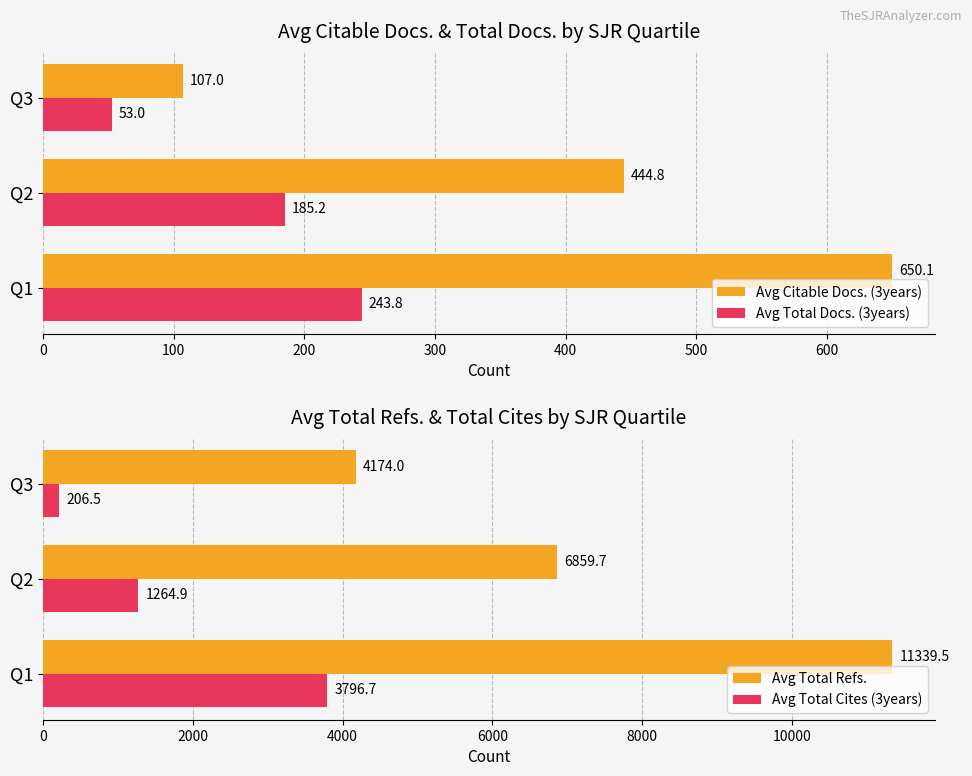

What is the value of the Avg Citable Docs. (3years) bar at the 2nd from the left?

444.8